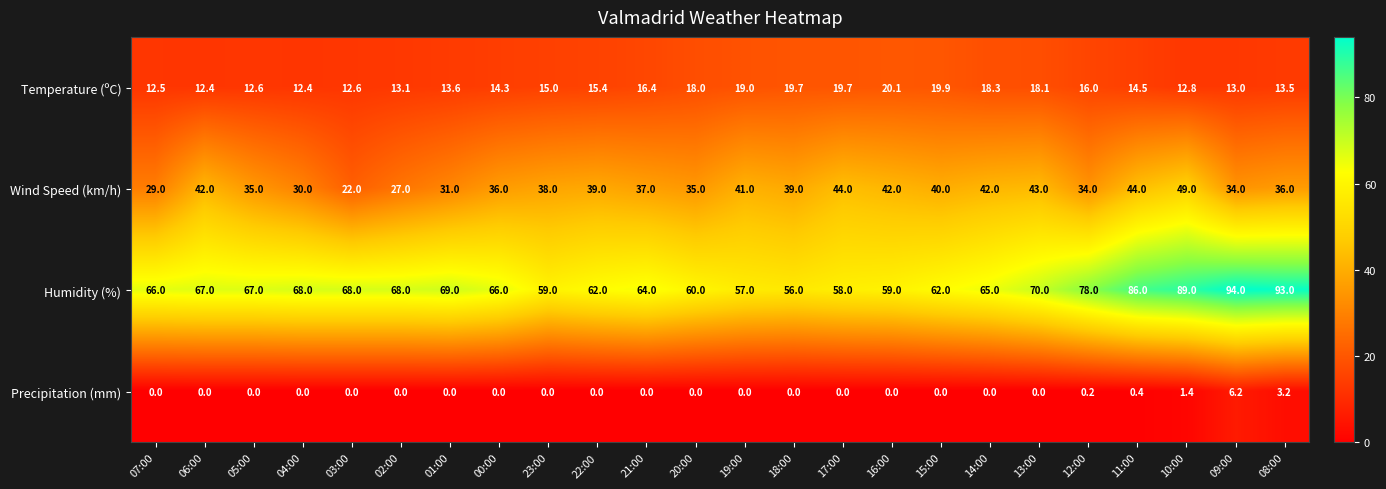

At how many categories does at least one series exceed 83?

4